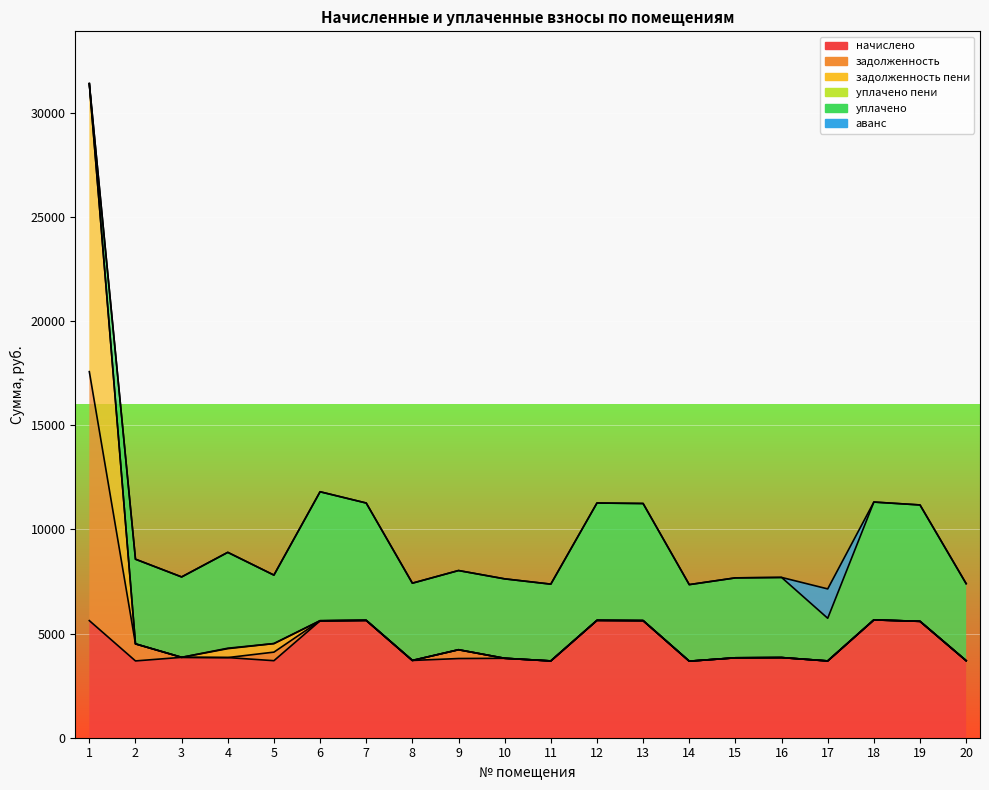

How many interior local peaks does the начислено series have?

6